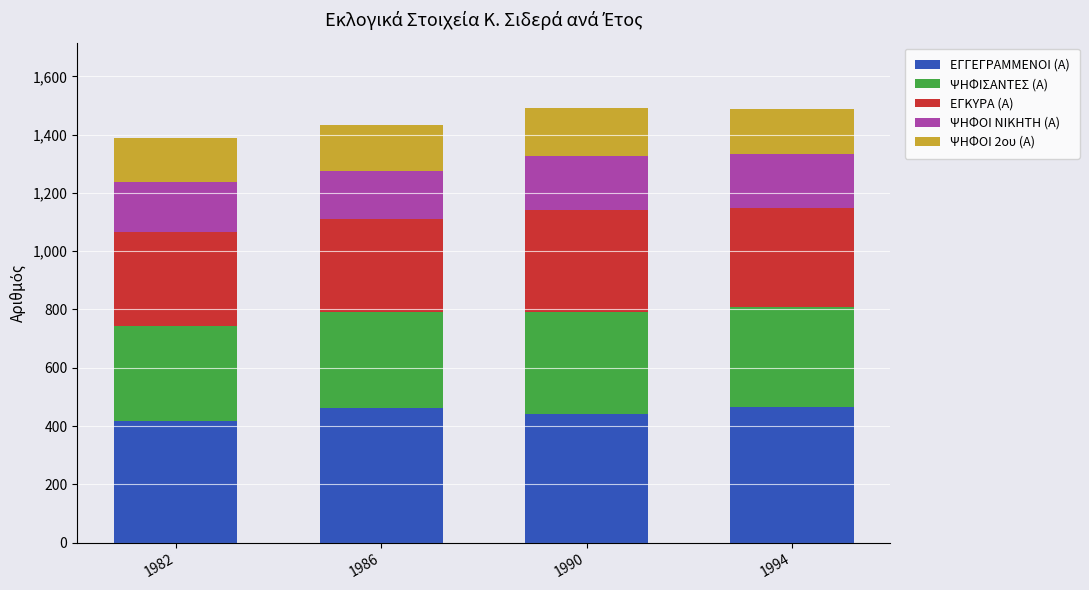

Count the number of data series in this chart.

5